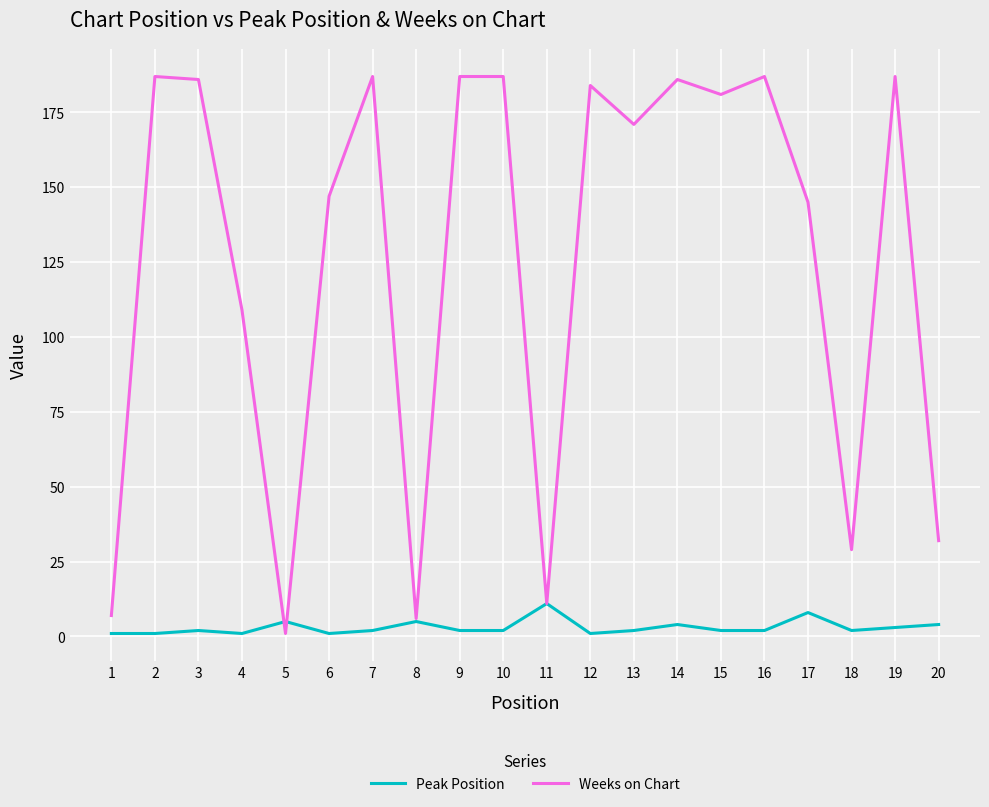

What is the difference between the highest and lowest values at 13?

169